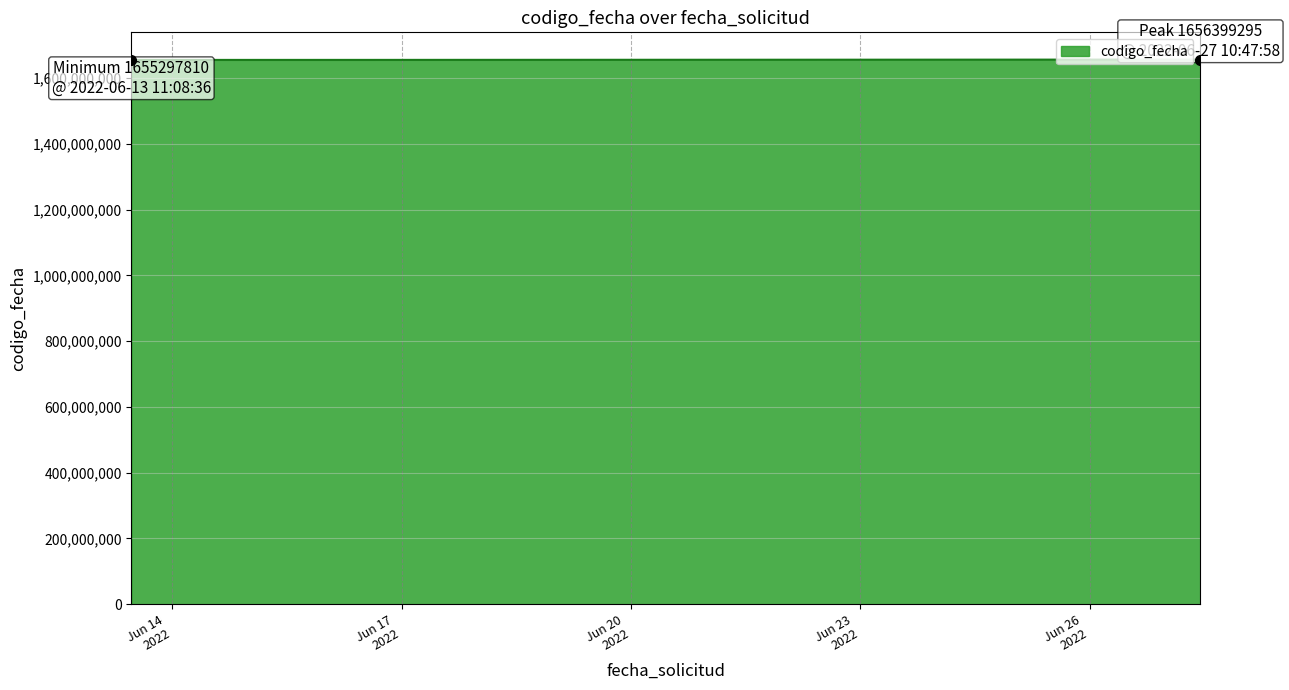

How many lines are shown in the chart?

1